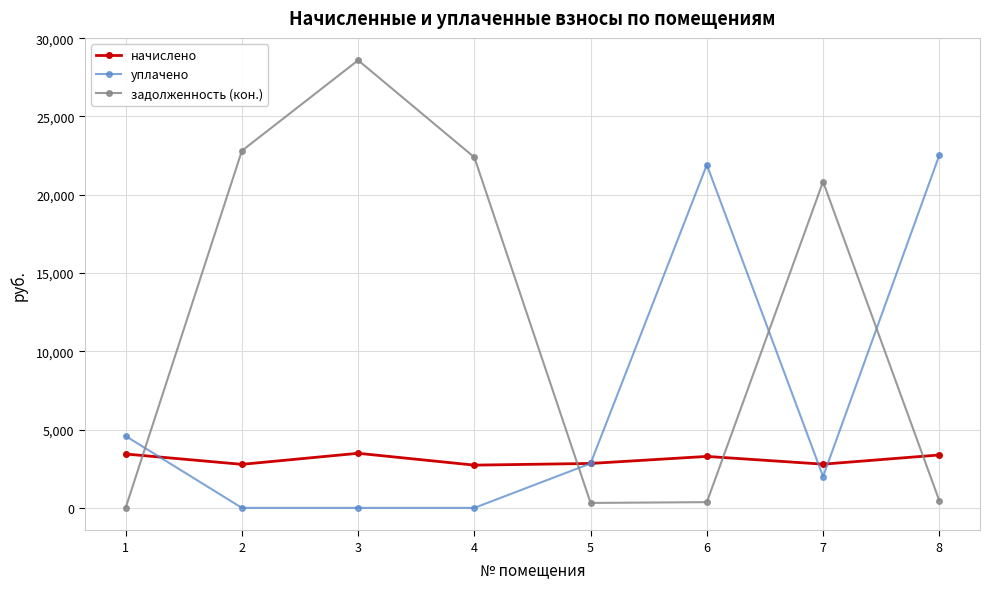

Is it true that уплачено equals 0.0 at 3?

True